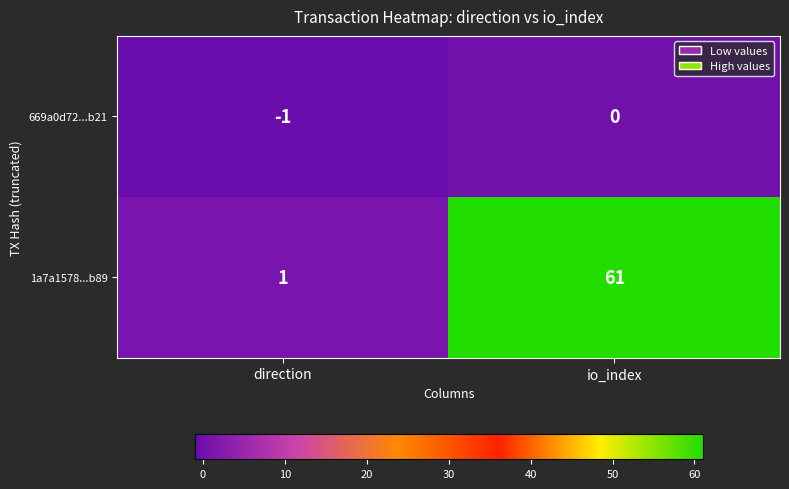

Which series has the largest total across all categories?

1a7a1578...b89